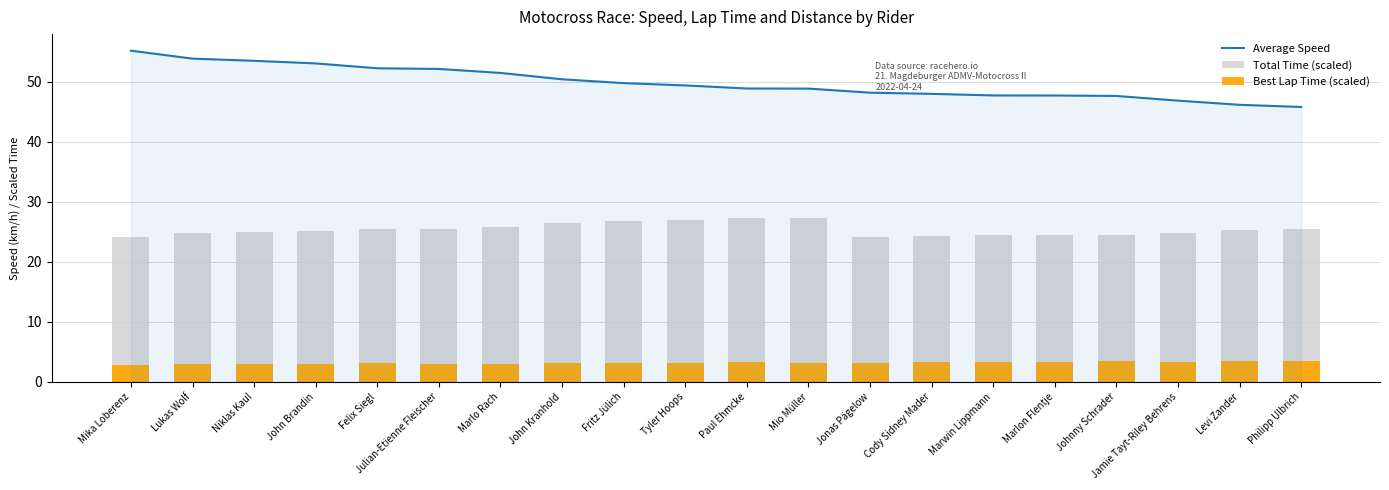

Which category has the highest value in the Total Time (scaled) series?

Mio Müller